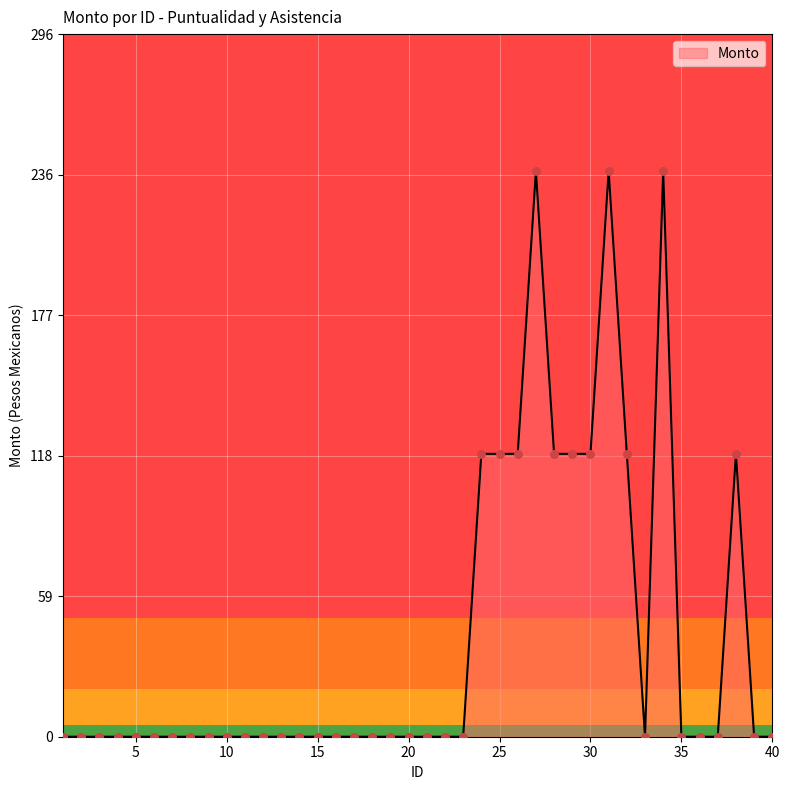

What is the difference between the maximum and minimum values?

238.5